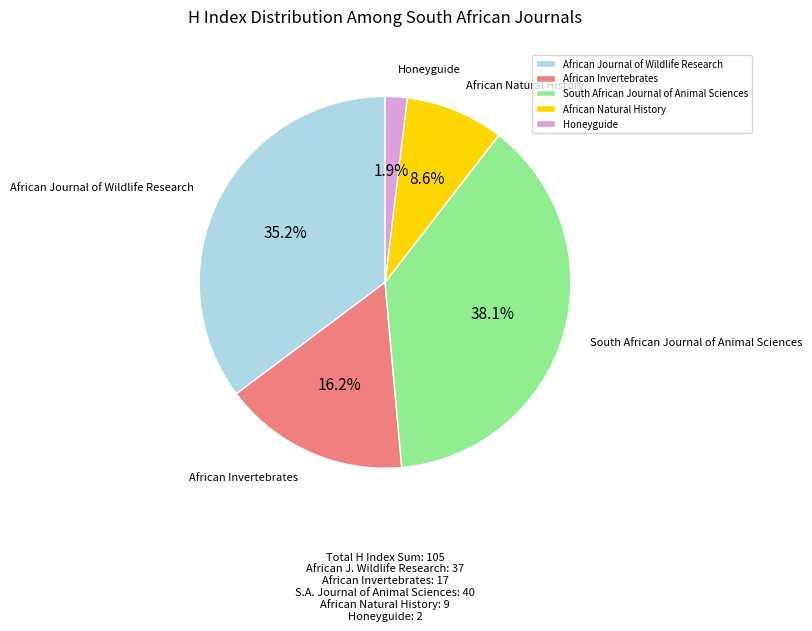

Combined, do African Journal of Wildlife Research and African Natural History account for over 50%?

No